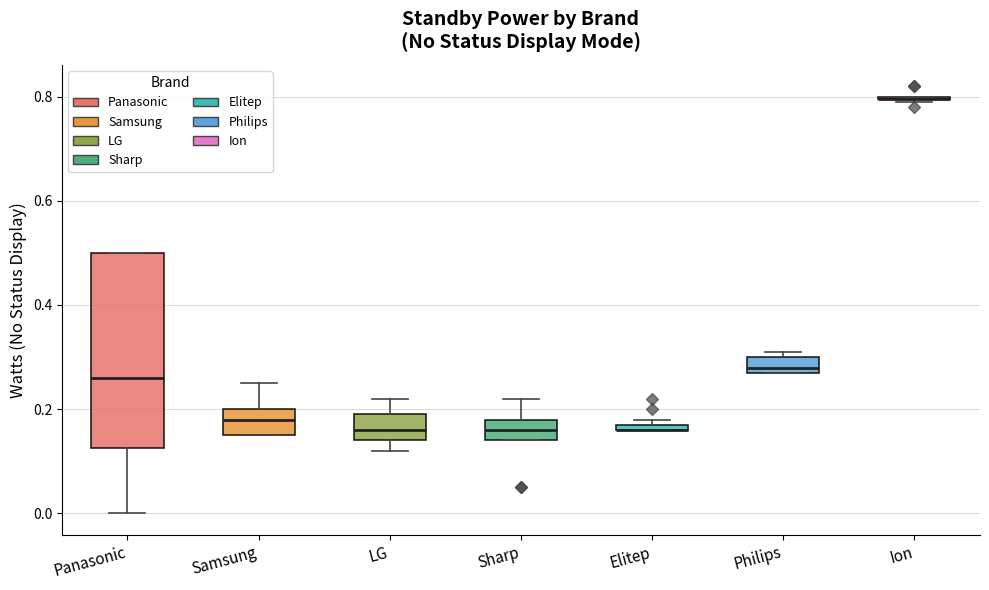

Comparing the boxes themselves (not the whiskers), which one is the tallest?

Panasonic